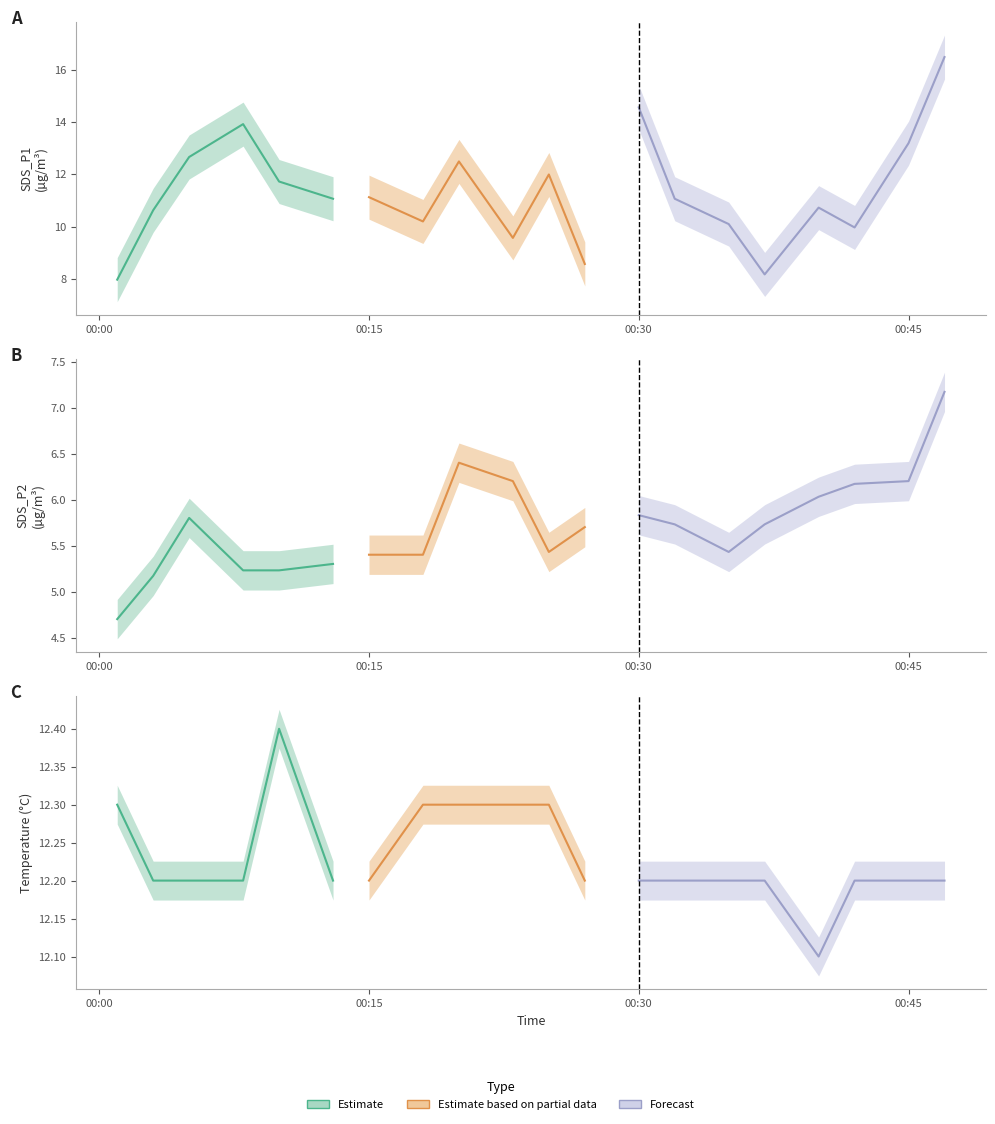

What is the smallest value displayed?

4.7